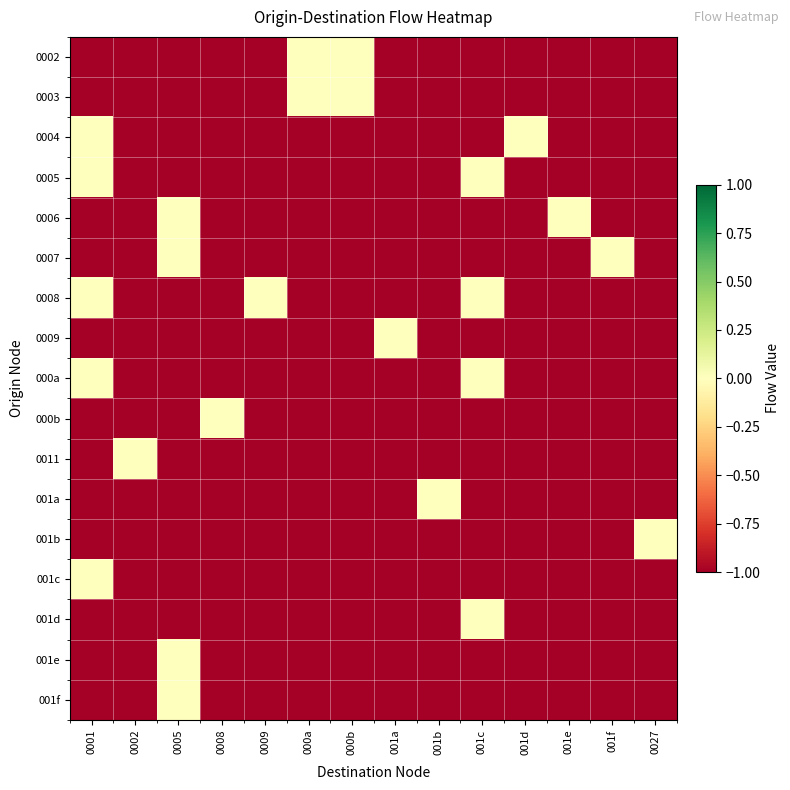

What is the total value across all series at 0005?

-13